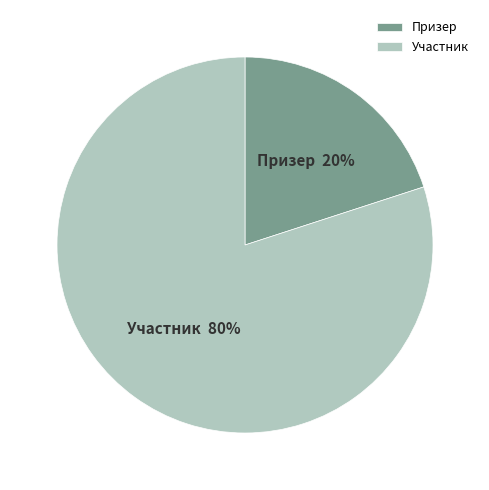

Is Участник the majority of the pie?

Yes